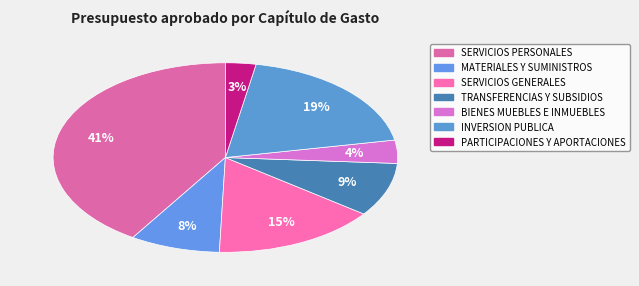

Which has a higher value, SERVICIOS GENERALES or INVERSION PUBLICA?

INVERSION PUBLICA